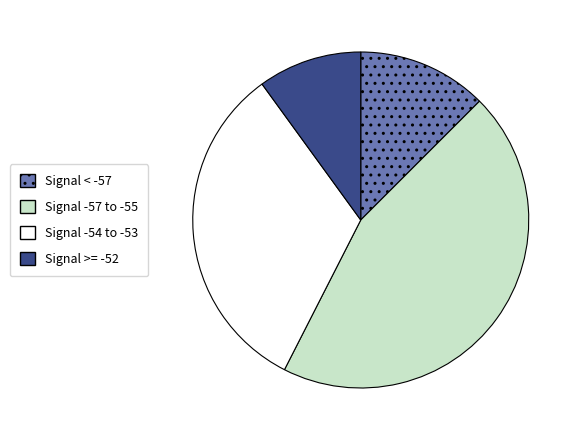

Rank the categories by value from highest to lowest.

Signal -57 to -55, Signal -54 to -53, Signal < -57, Signal >= -52